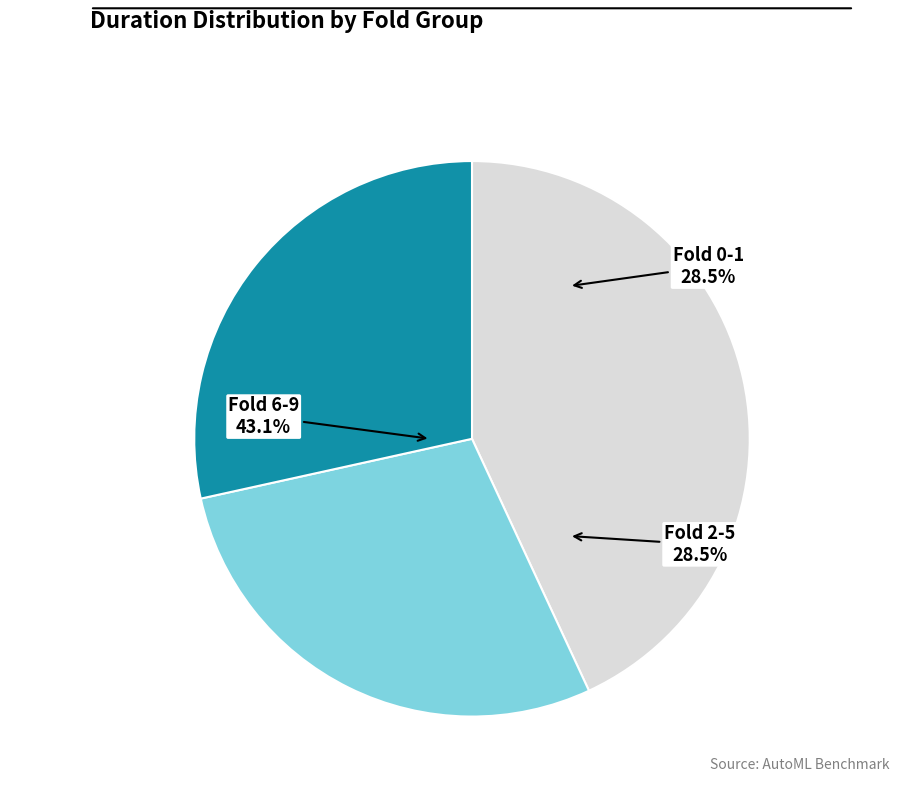

True or false: 7 accounts for 0% of the total.

True